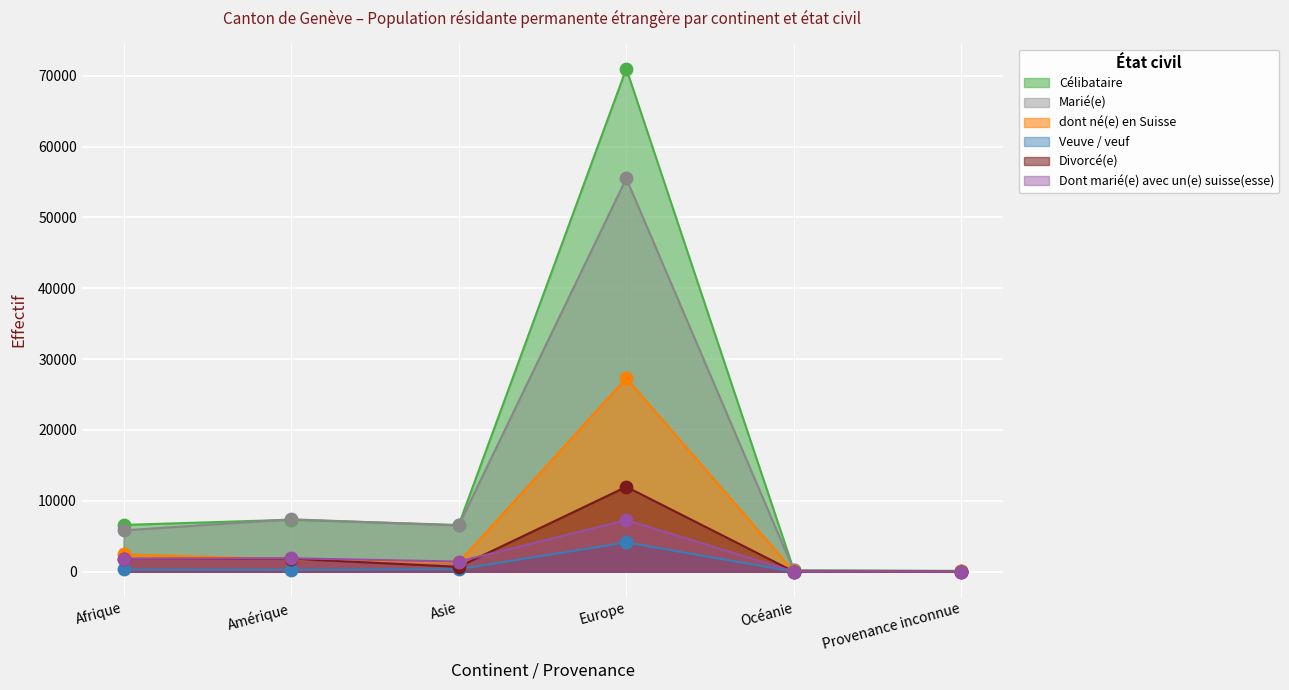

At which category is the sum across all series the highest?

Europe